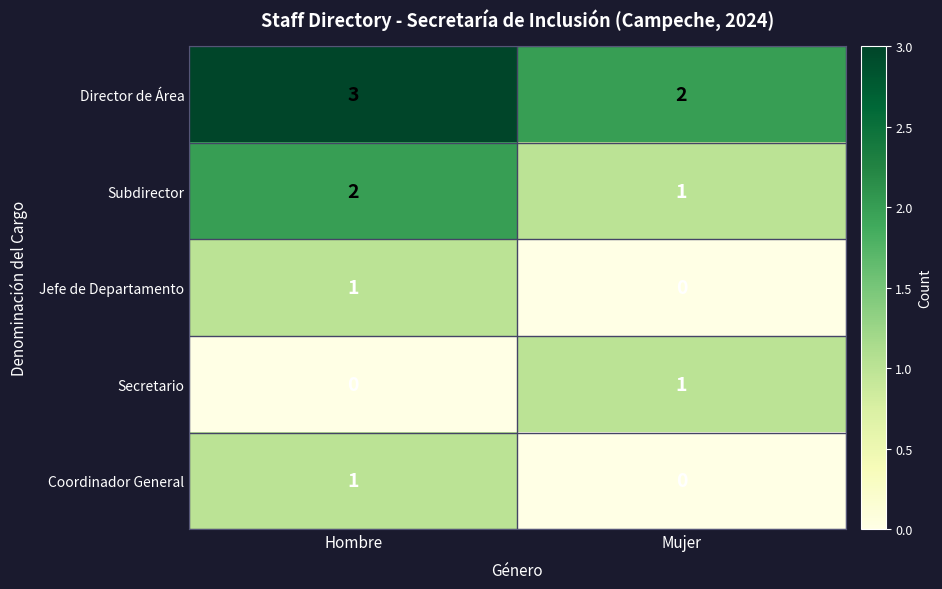

Reading left to right, transcribe all the data shown in this chart.

Director de Área: Hombre=3	Mujer=2
Subdirector: Hombre=2	Mujer=1
Jefe de Departamento: Hombre=1	Mujer=0
Secretario: Hombre=0	Mujer=1
Coordinador General: Hombre=1	Mujer=0